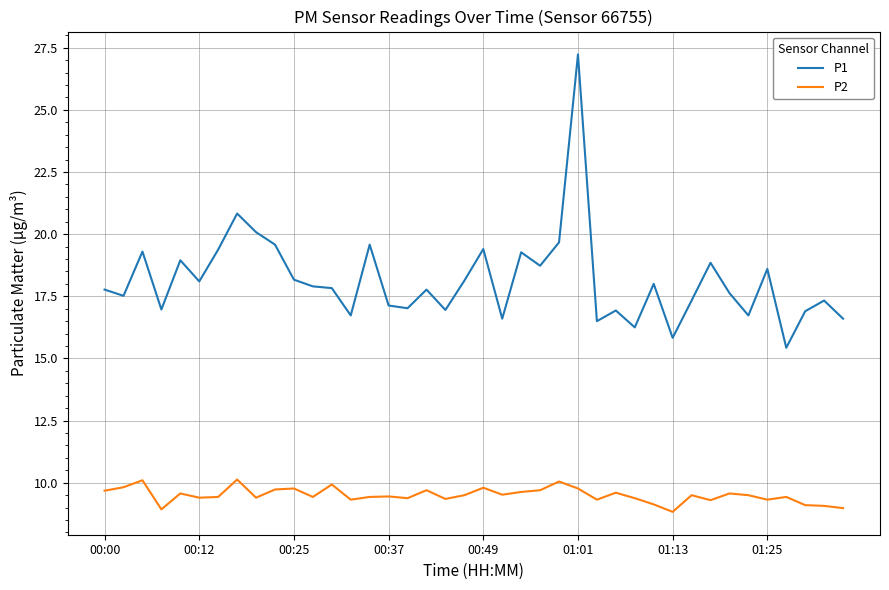

Rank the series by their maximum value, from lowest to highest.

P2, P1